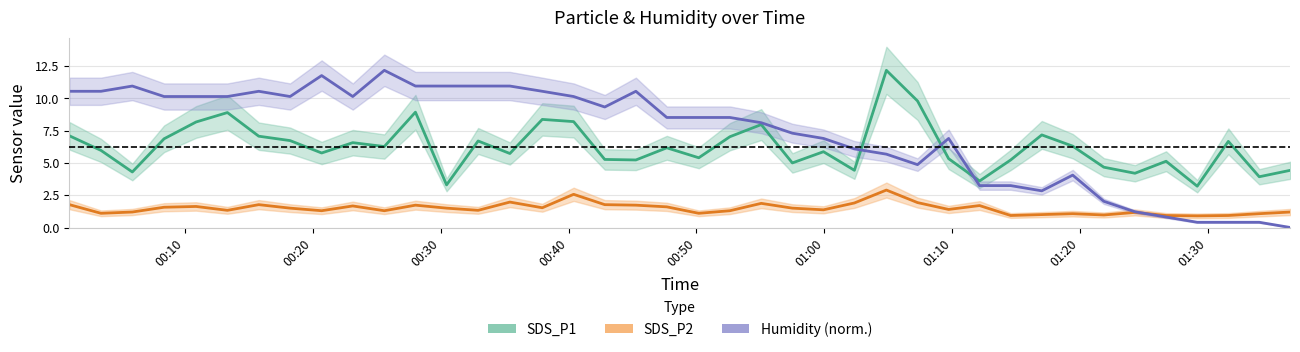

What is the difference between the second highest and second lowest values in the SDS_P2 series?

1.6